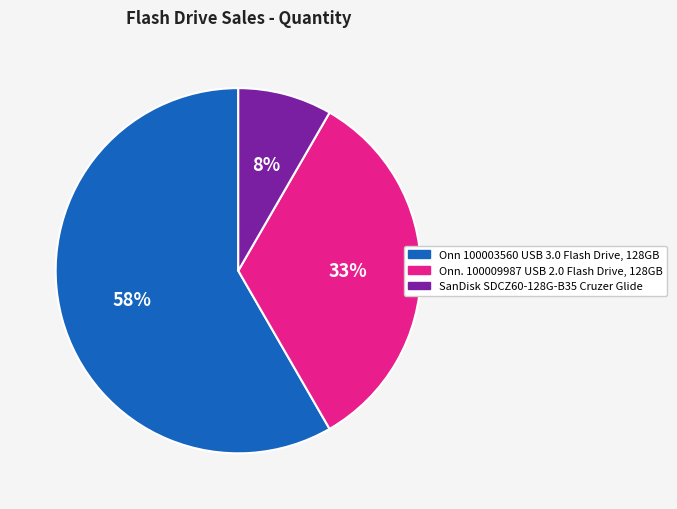

Is Onn 100003560 USB 3.0 Flash Drive, 128GB the majority of the pie?

Yes